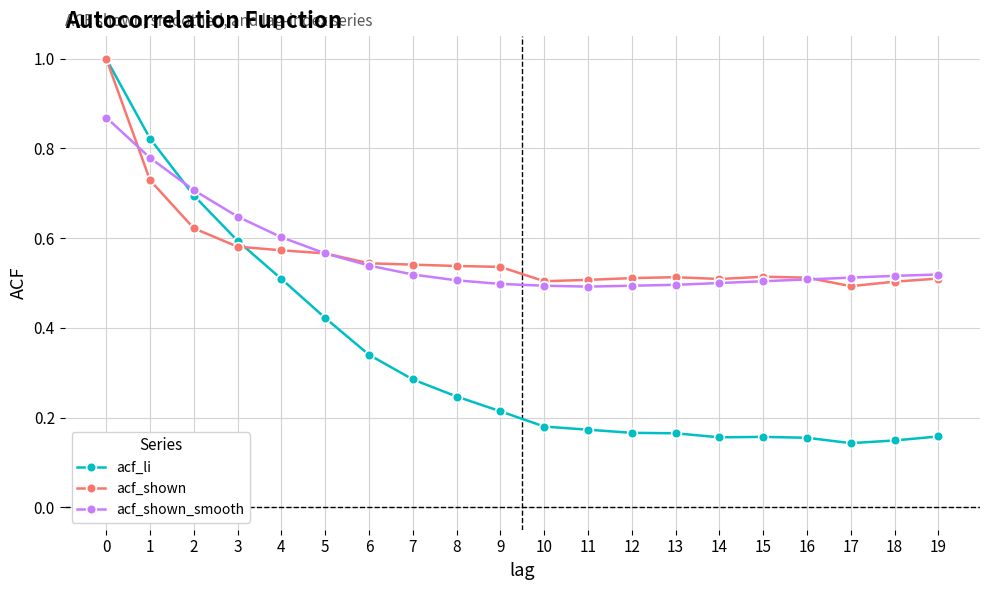

How many distinct data groups are displayed?

3